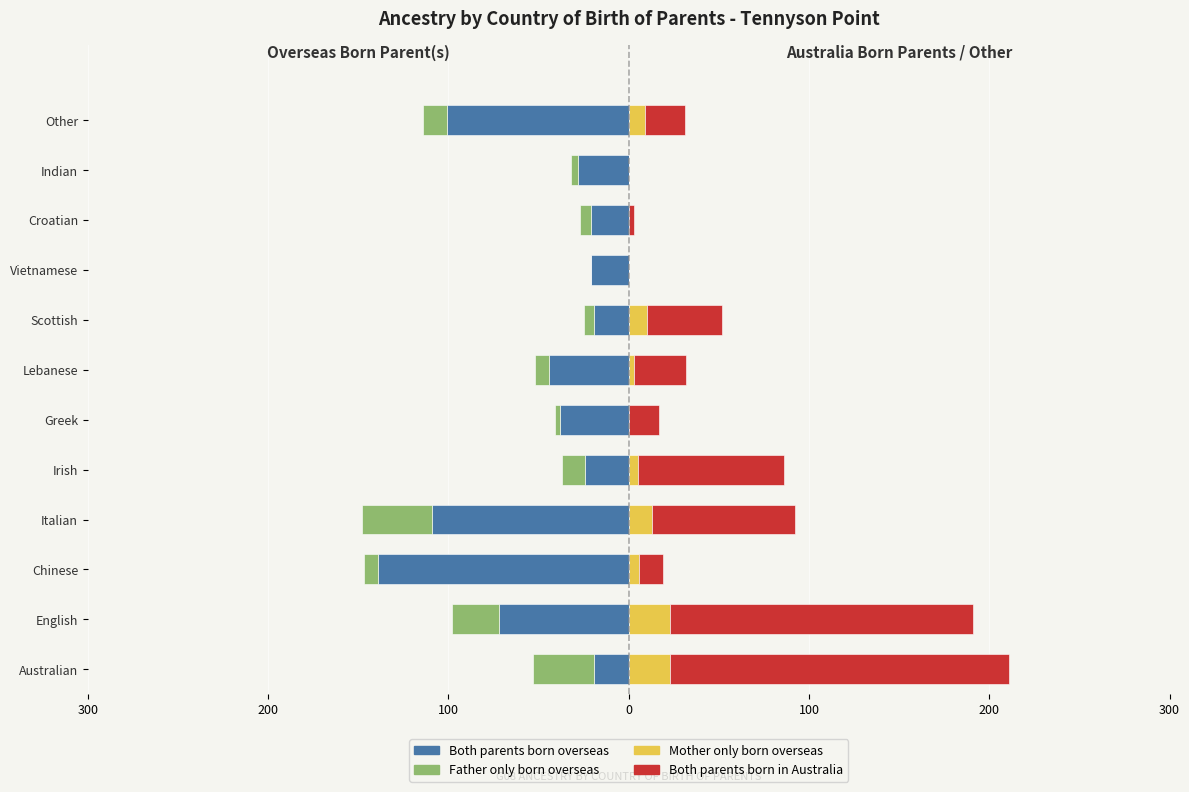

Which has a higher value, Italian or Scottish?

Scottish